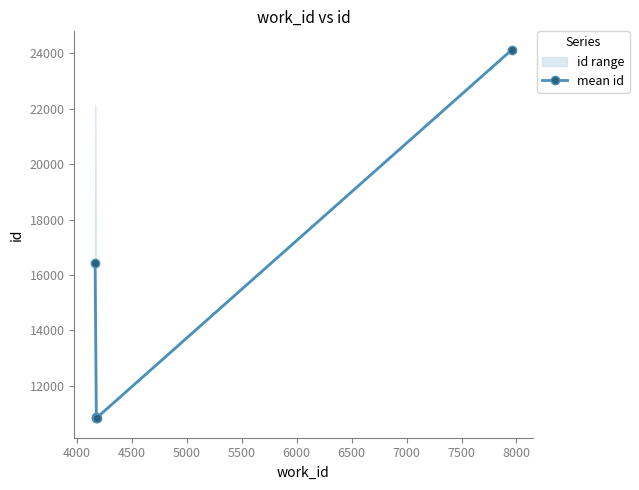

What is the lowest value of the mean id series?

10841.0